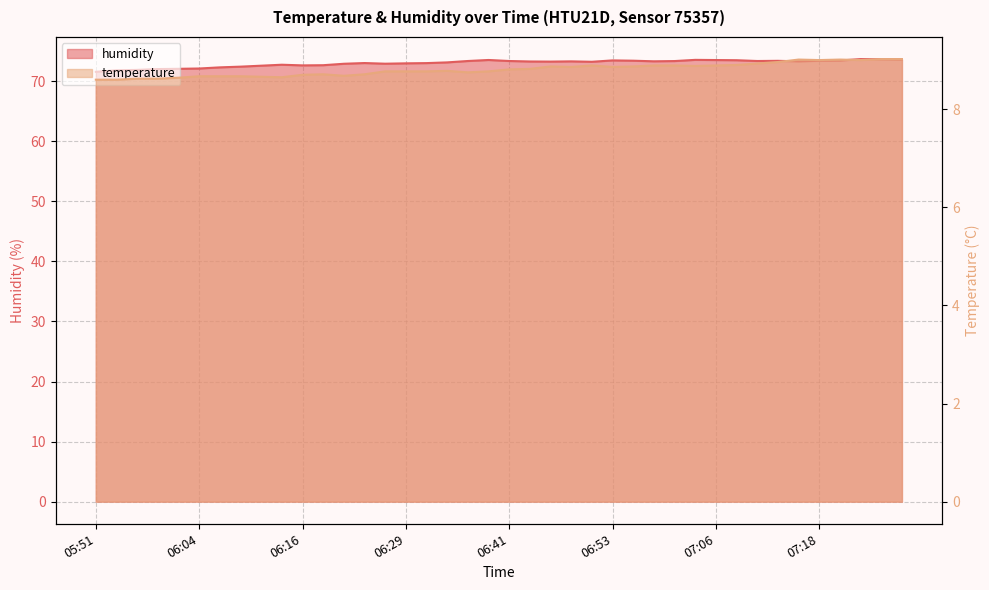

At which label does humidity first exceed 73?

06:24